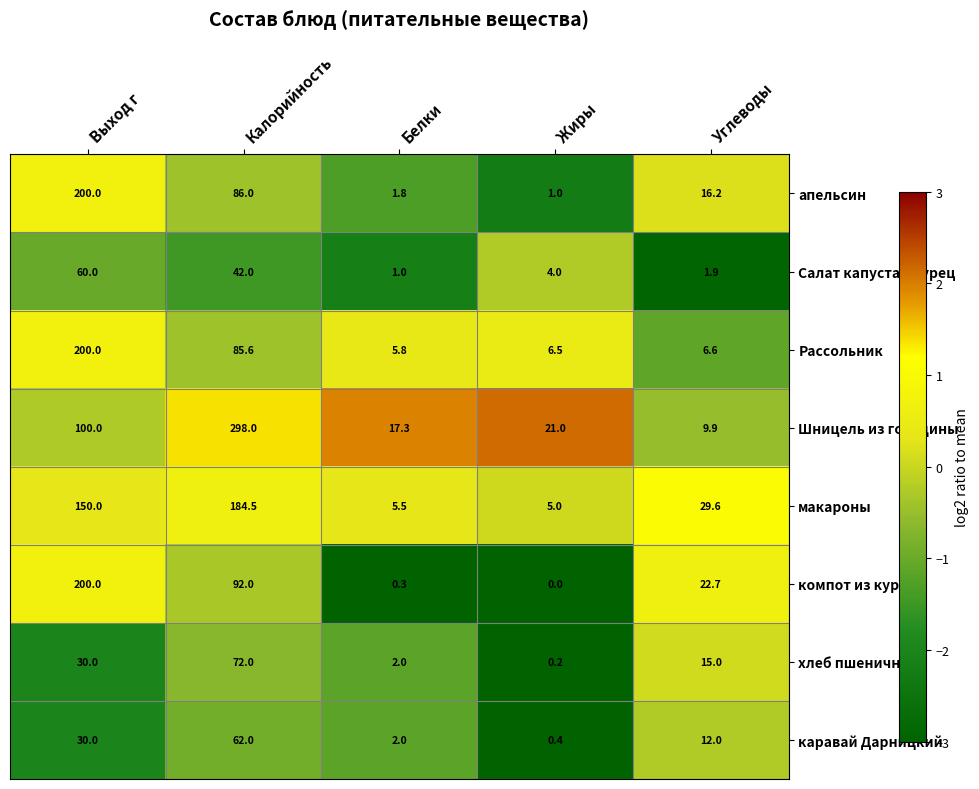

Where does the компот из кураги series first go above 22?

Выход г